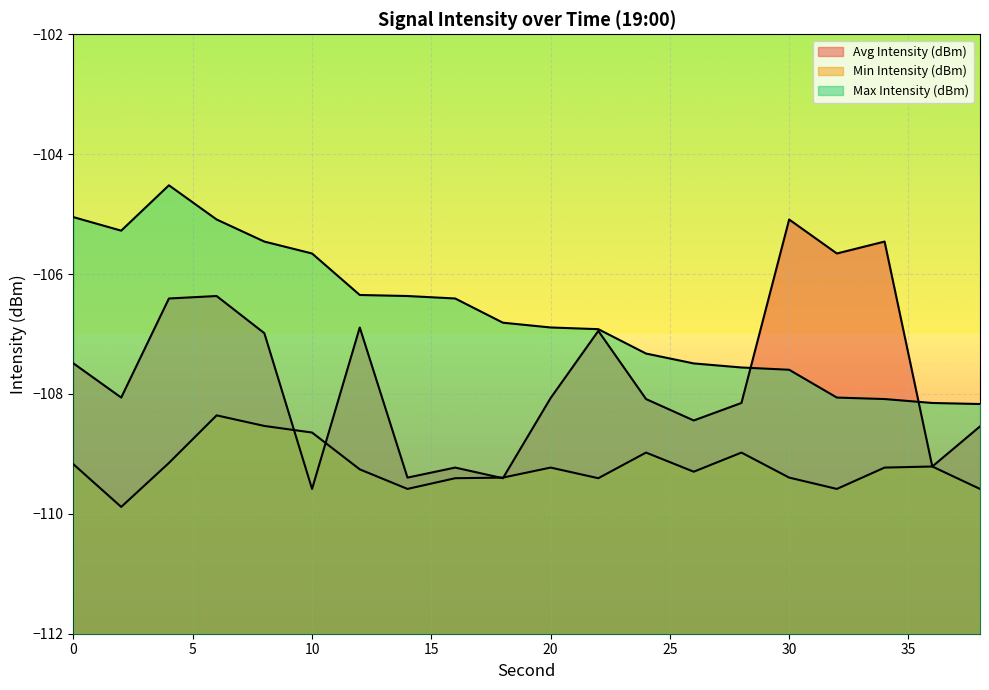

How many lines are shown in the chart?

3